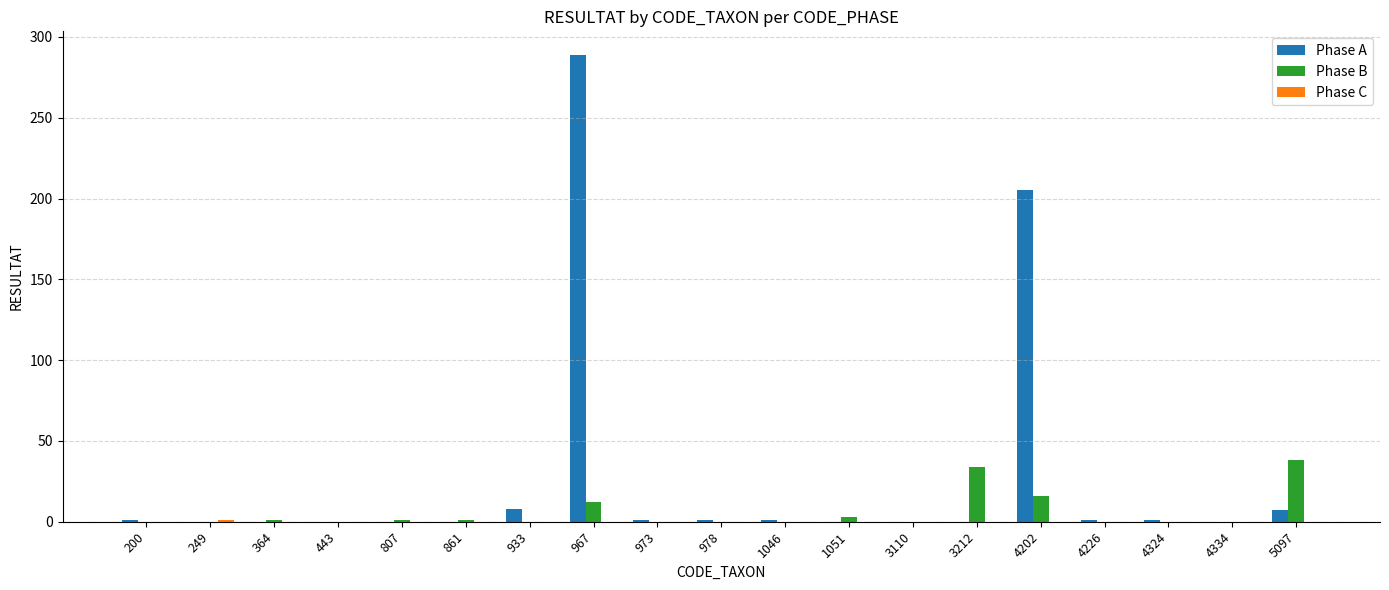

Which series has the largest total across all categories?

Phase A